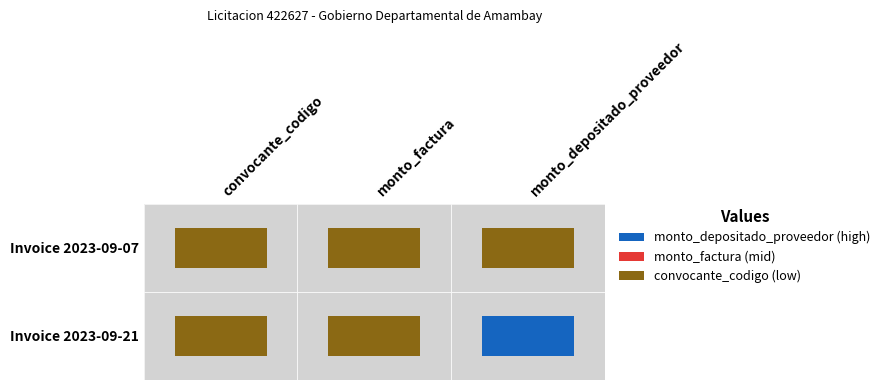

Count the number of categories in the chart.

3